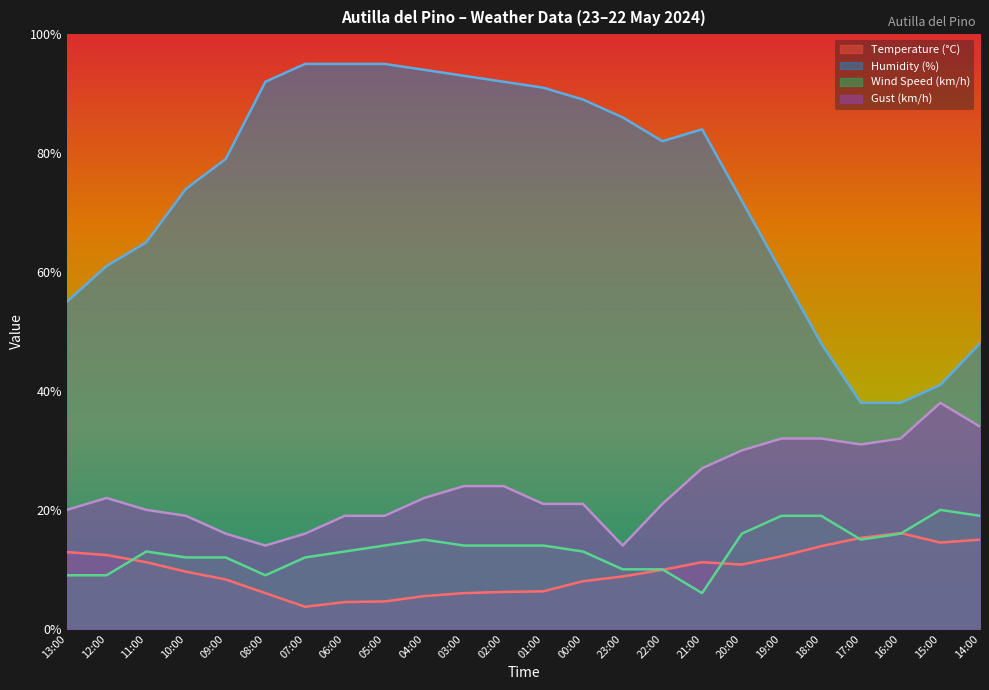

Where is Wind Speed (km/h) nearest to the value 13?

11:00